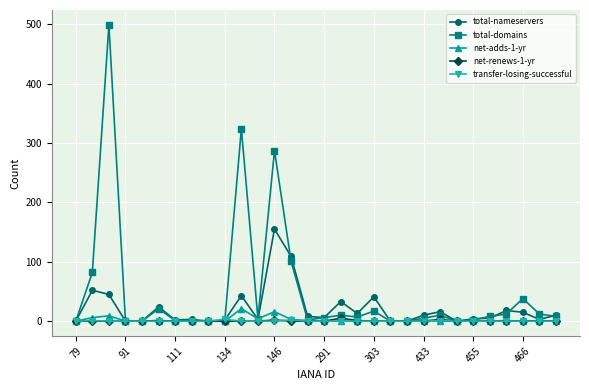

What is the highest value of the total-domains series?

499